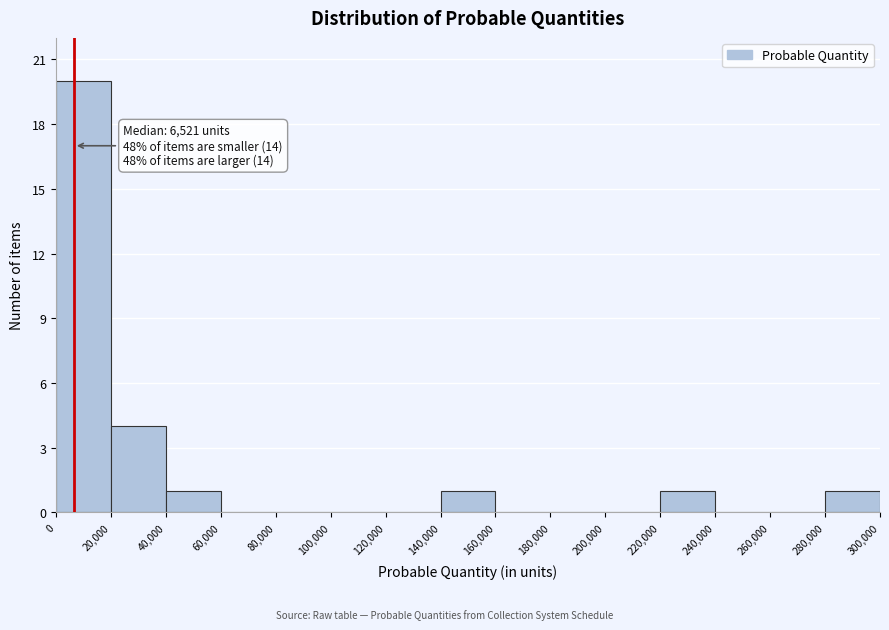

Over which range of the x-axis is the bar tallest?

0 to 20,000